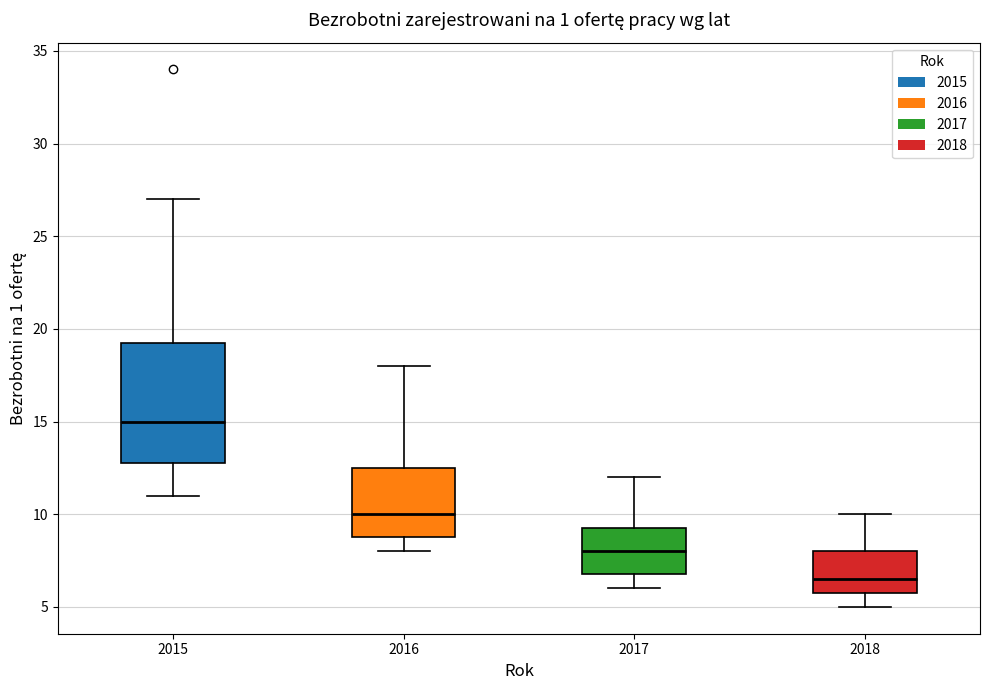

Comparing the boxes themselves (not the whiskers), which one is the tallest?

2015